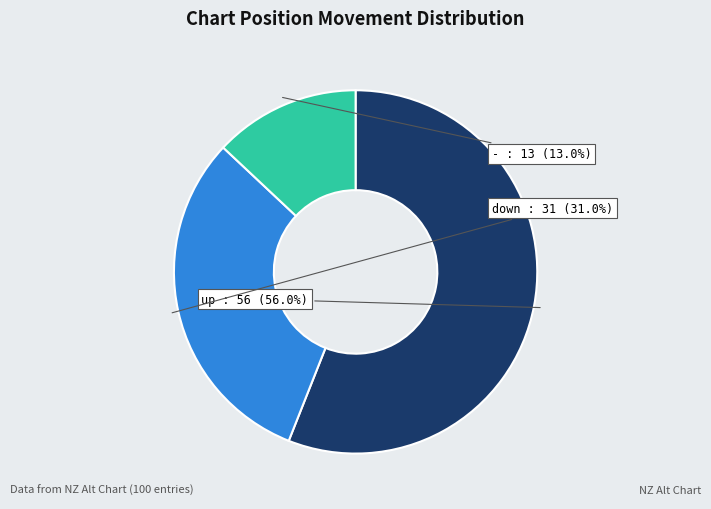

Count the number of slices in the pie.

3